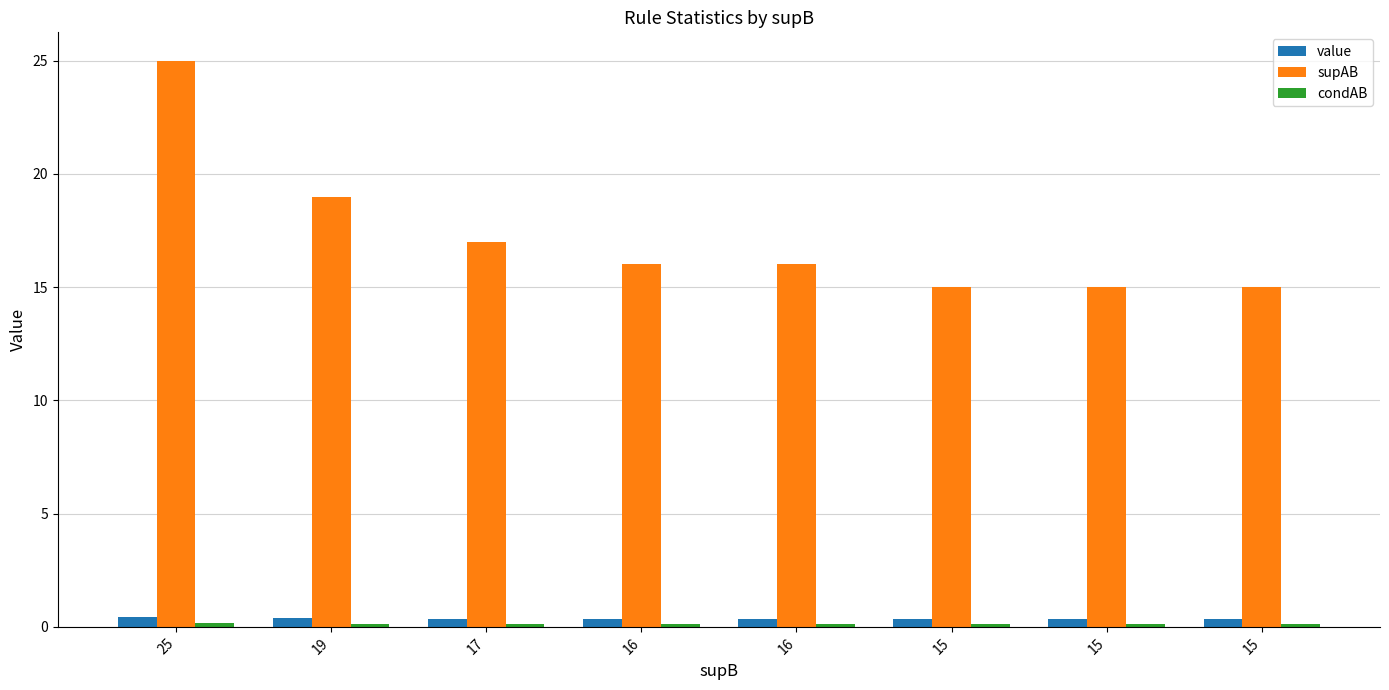

Count the condAB values in the range 0 to 1.

8